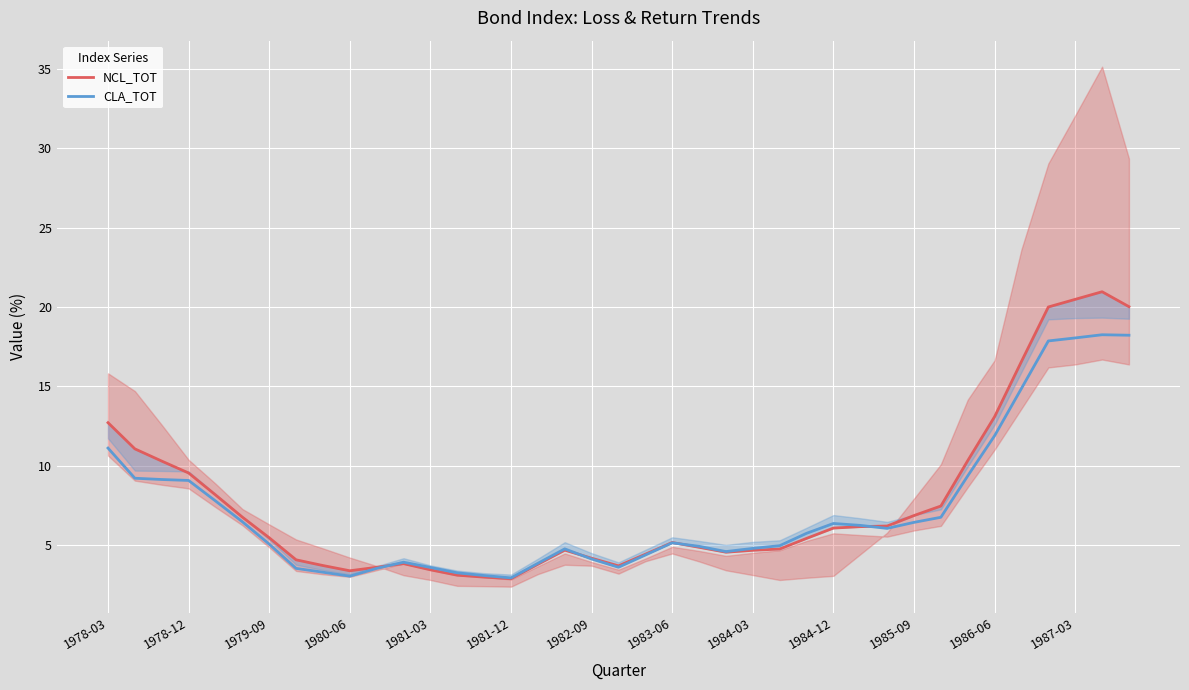

What is the approximate value of NCL_TOT at 29?

6.2